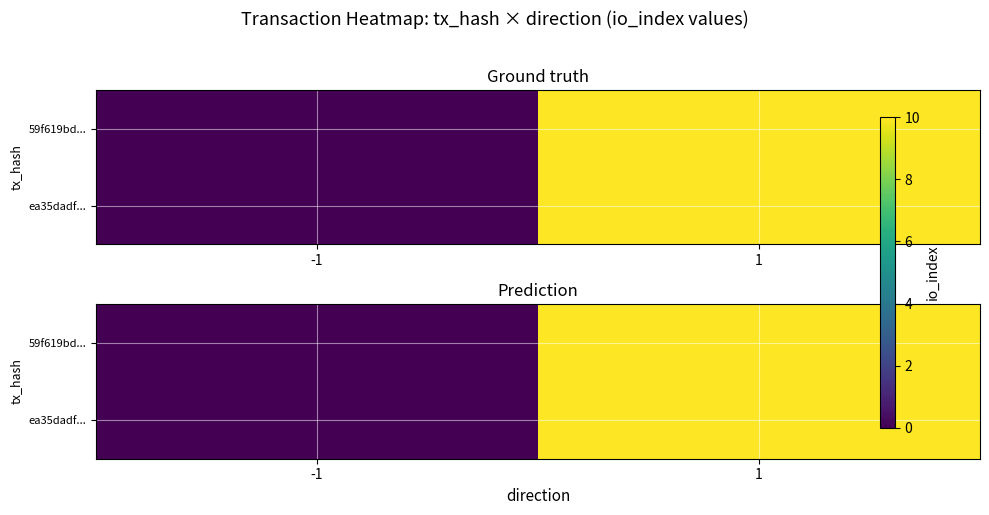

How many series are shown in this chart?

2